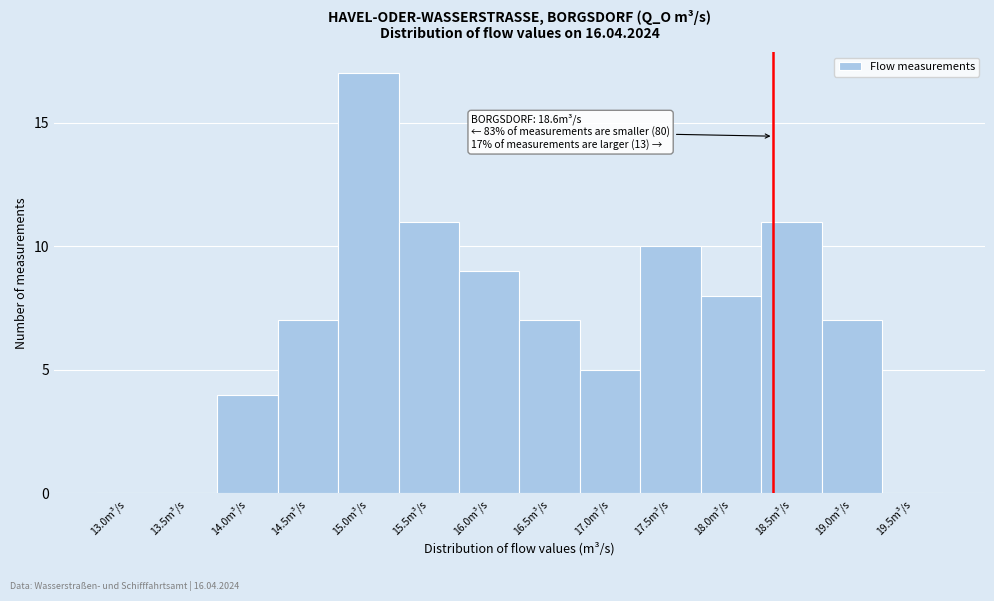

Reading right to left, extract all data points from this chart.

19.5m³/s=0	19.0m³/s=7	18.5m³/s=11	18.0m³/s=8	17.5m³/s=10	17.0m³/s=5	16.5m³/s=7	16.0m³/s=9	15.5m³/s=11	15.0m³/s=17	14.5m³/s=7	14.0m³/s=4	13.5m³/s=0	13.0m³/s=0